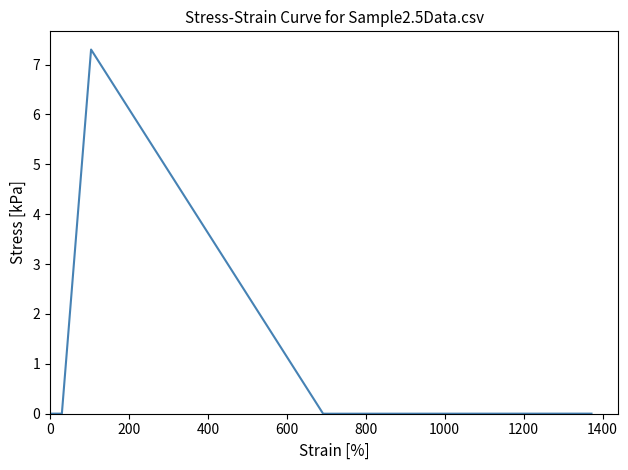

How many lines are shown in the chart?

1